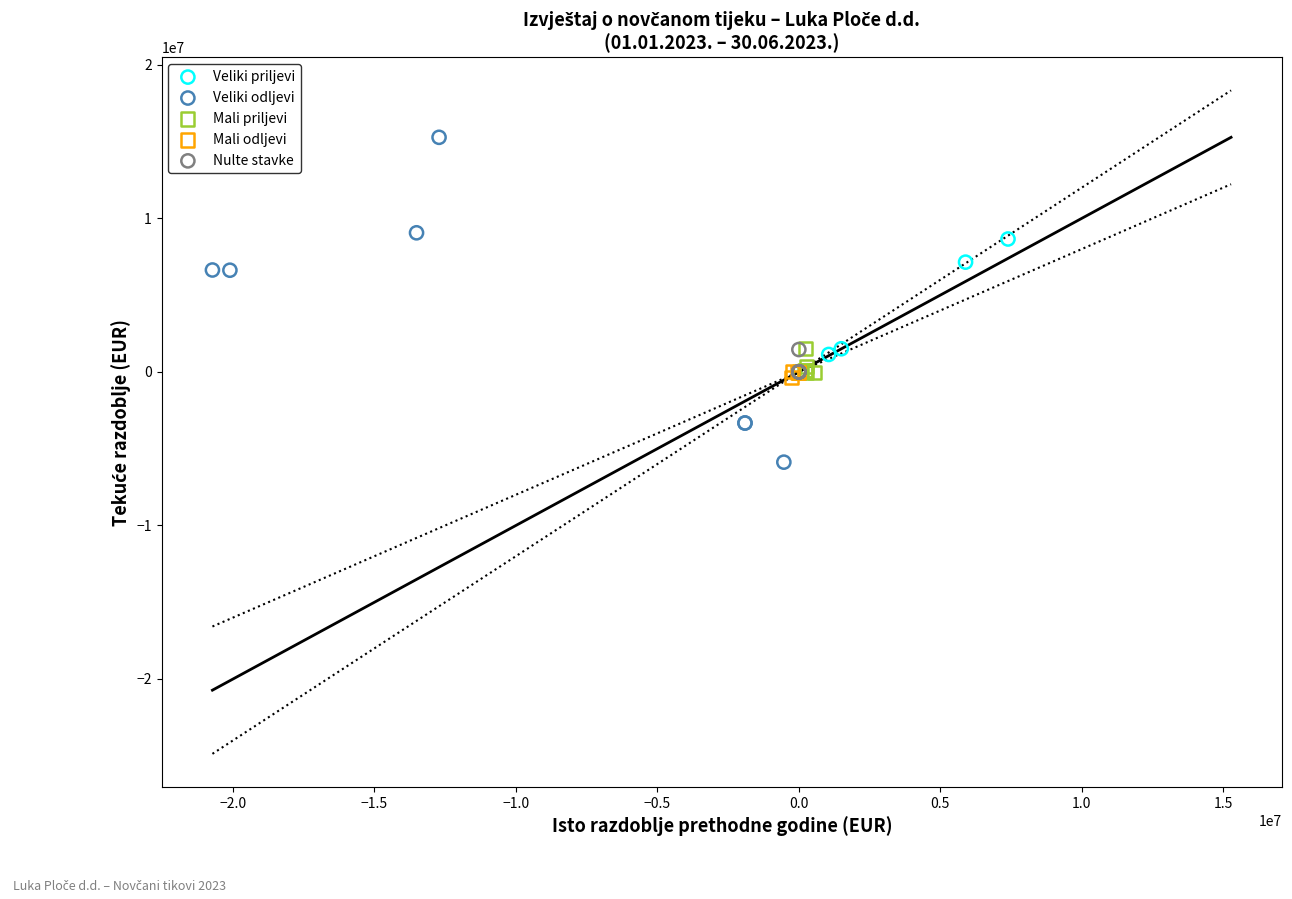

Which series reaches the maximum Y coordinate?

Veliki odljevi